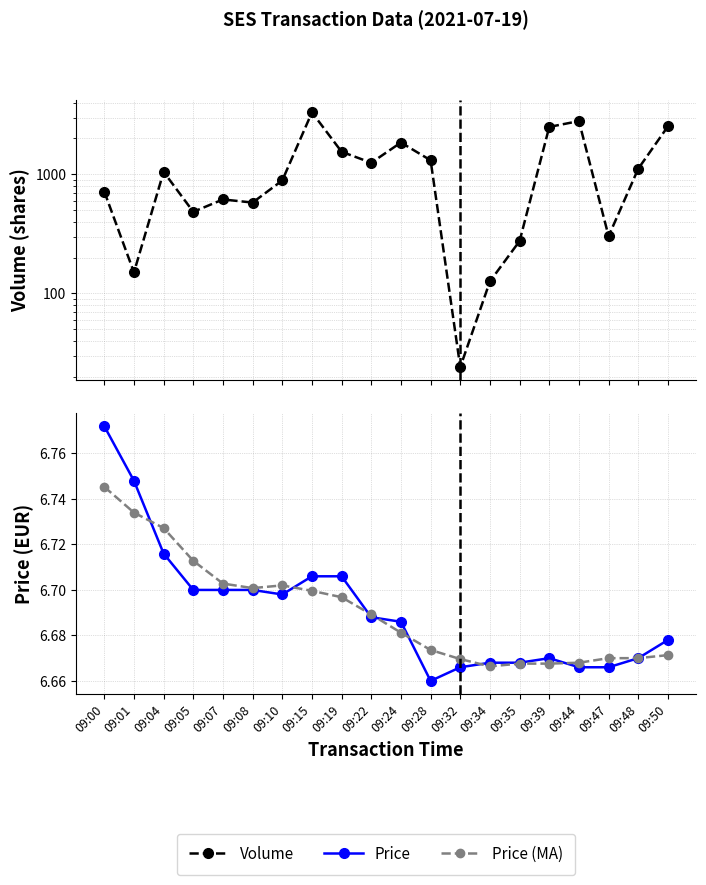

Between 09:10 and 09:08, which is larger?

09:10